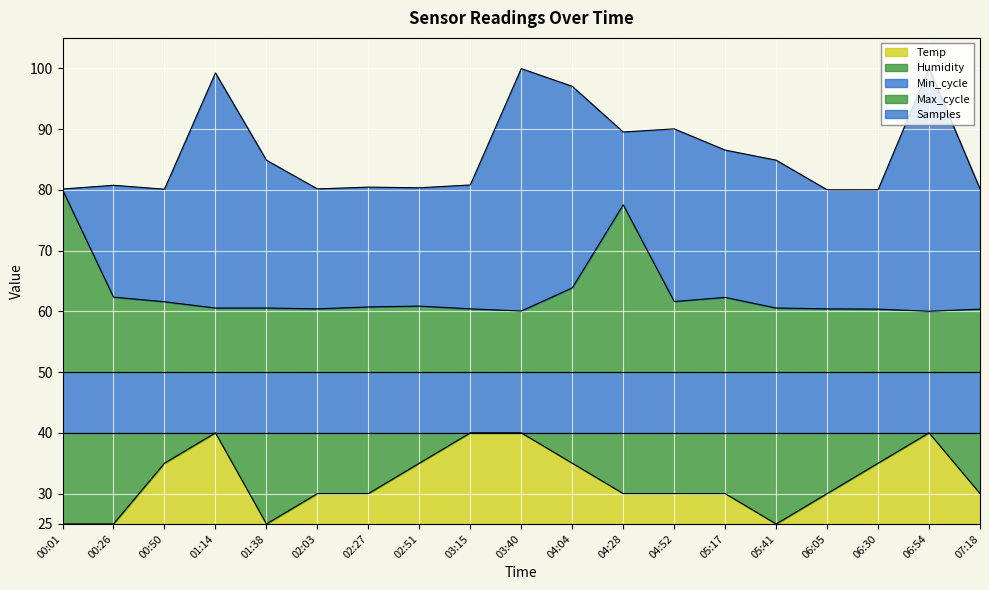

What is the difference between the maximum and second lowest values in the Samples_scaled series?

20.0